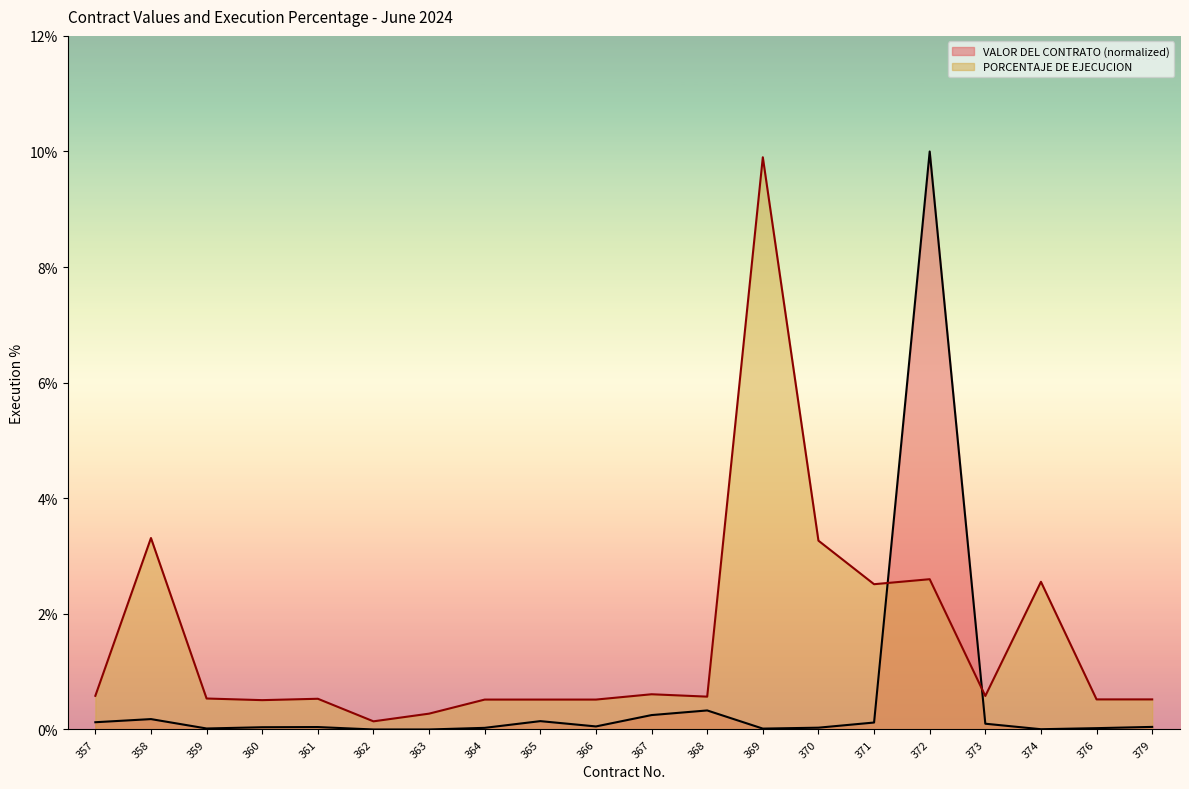

How many times do PORCENTAJE DE EJECUCION and VALOR DEL CONTRATO cross each other?

2